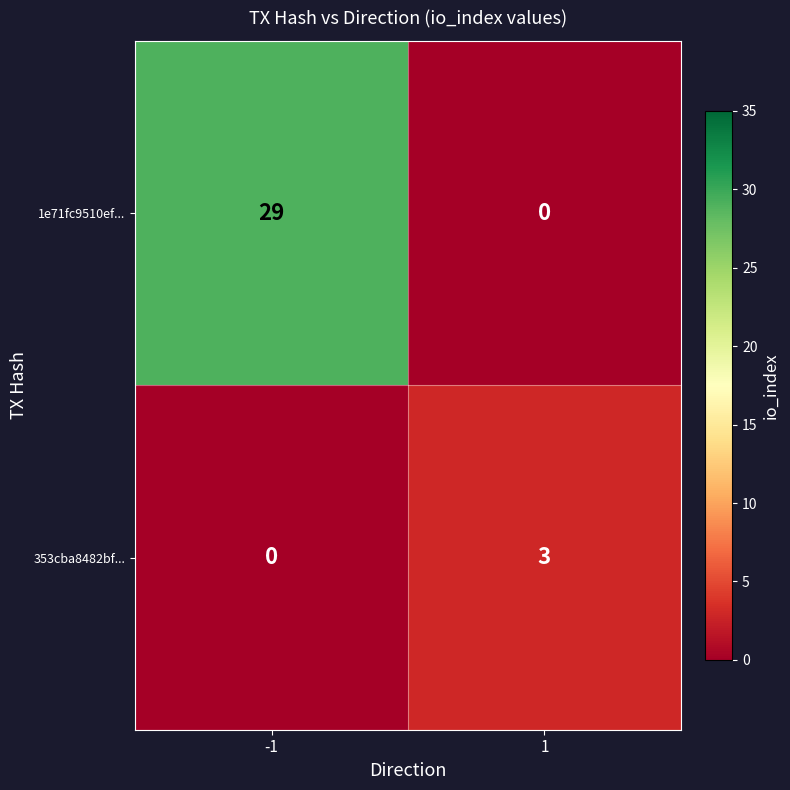

What is the difference between the highest and lowest values at 1?

3